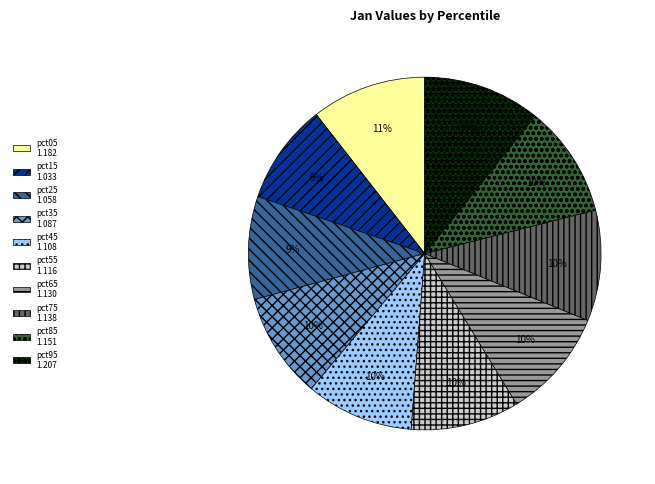

Is there a majority slice in this chart?

No